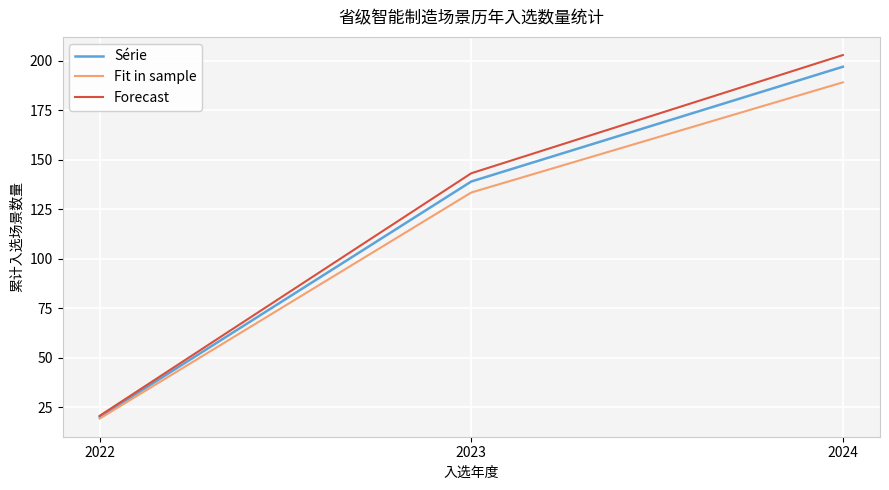

Where does the Fit in sample series first go above 133?

2023